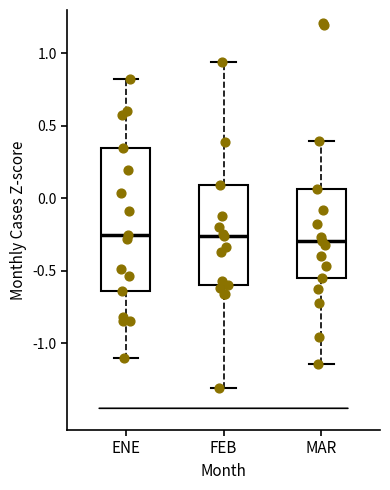

Which box is the tallest, from its lower edge to its upper edge?

ENE